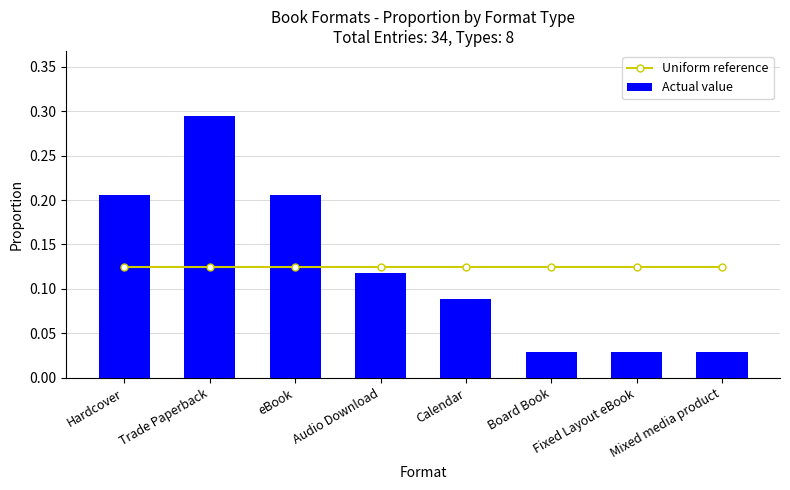

What is the sum of the Uniform reference values at Board Book and eBook?

0.2